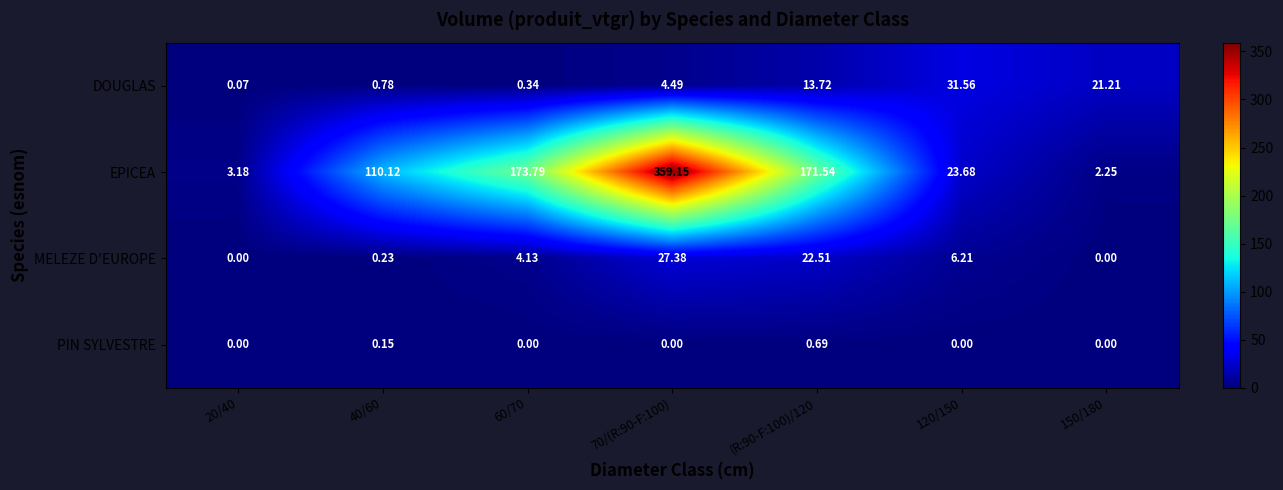

Count the number of categories in the chart.

7